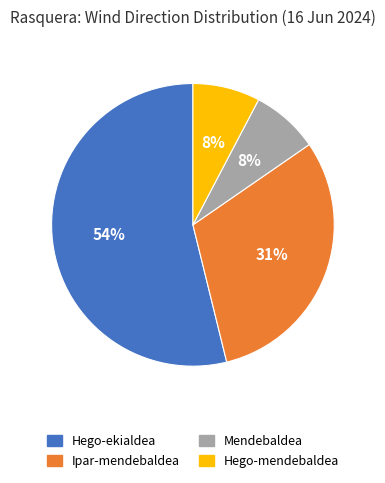

What is the largest slice in the pie chart?

Hego-ekialdea